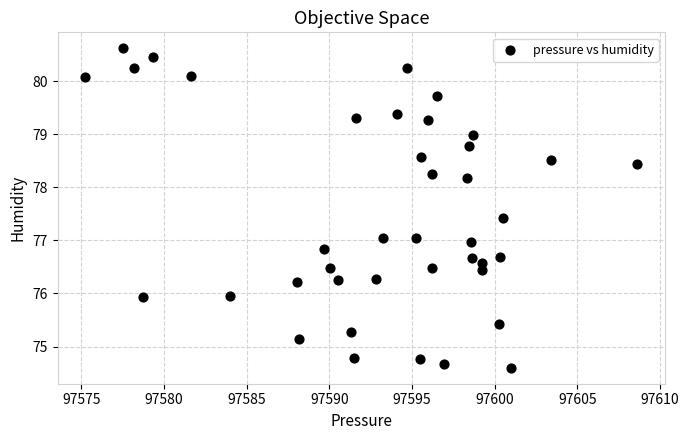

What is the range of Y values (max minus min)?

6.0